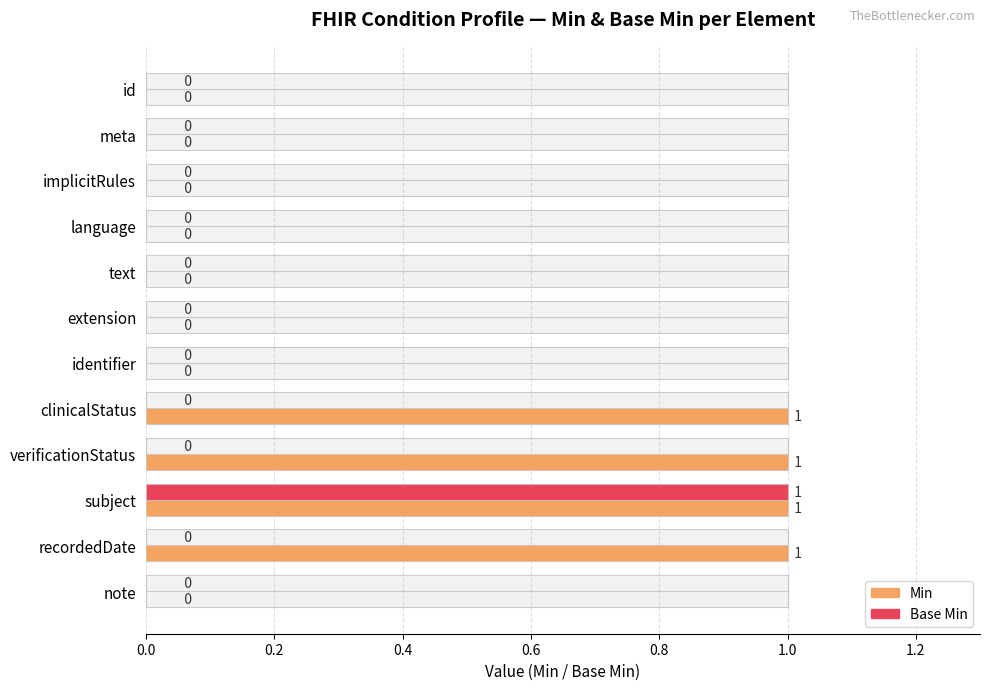

What is the sum of all Base Min values?

1